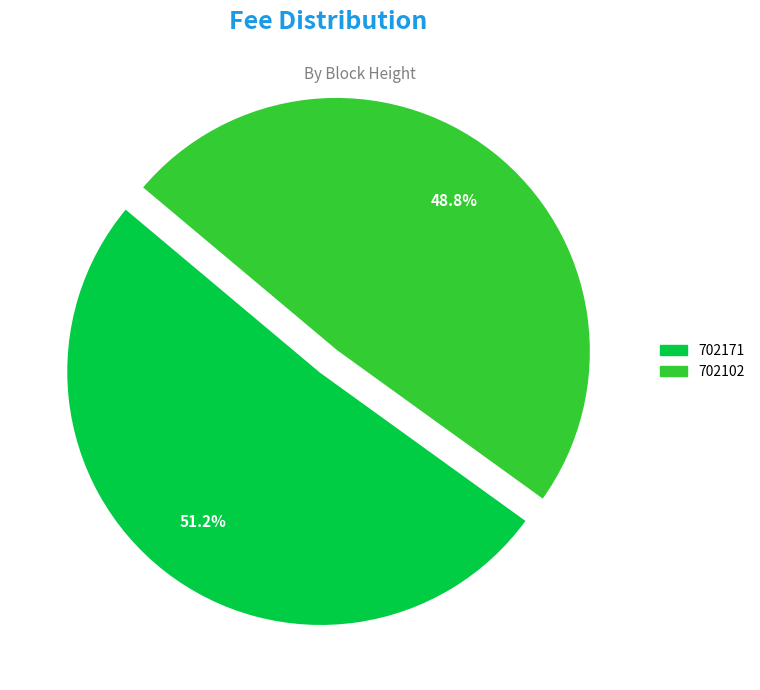

Is the sum of 702102 and 702171 greater than half?

Yes